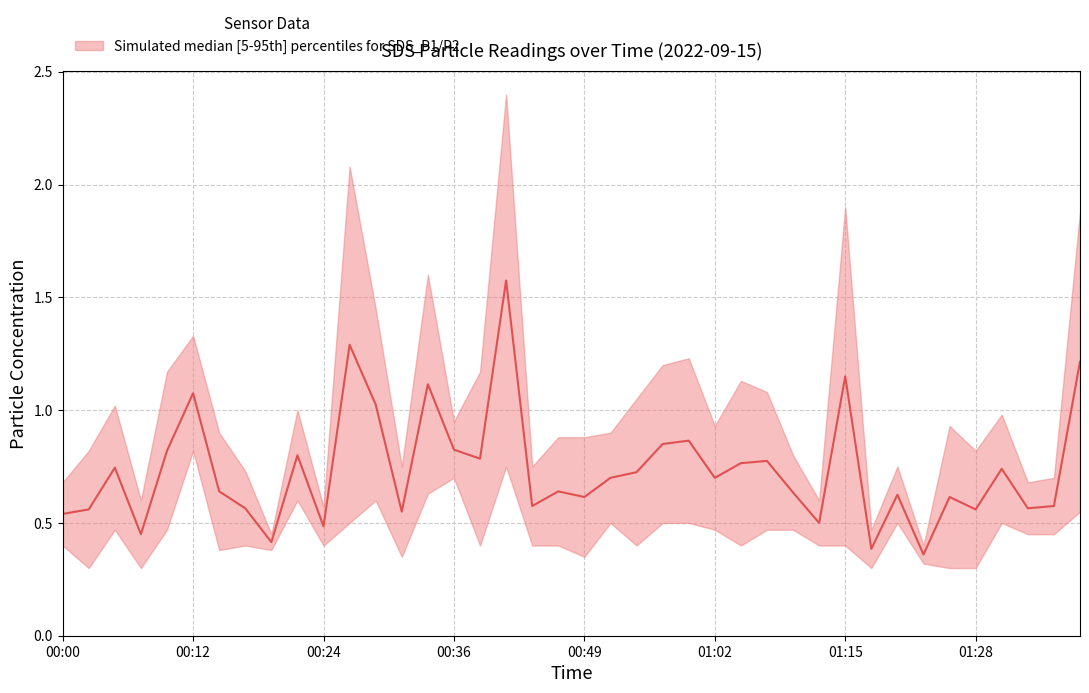

How many lines are shown in the chart?

1